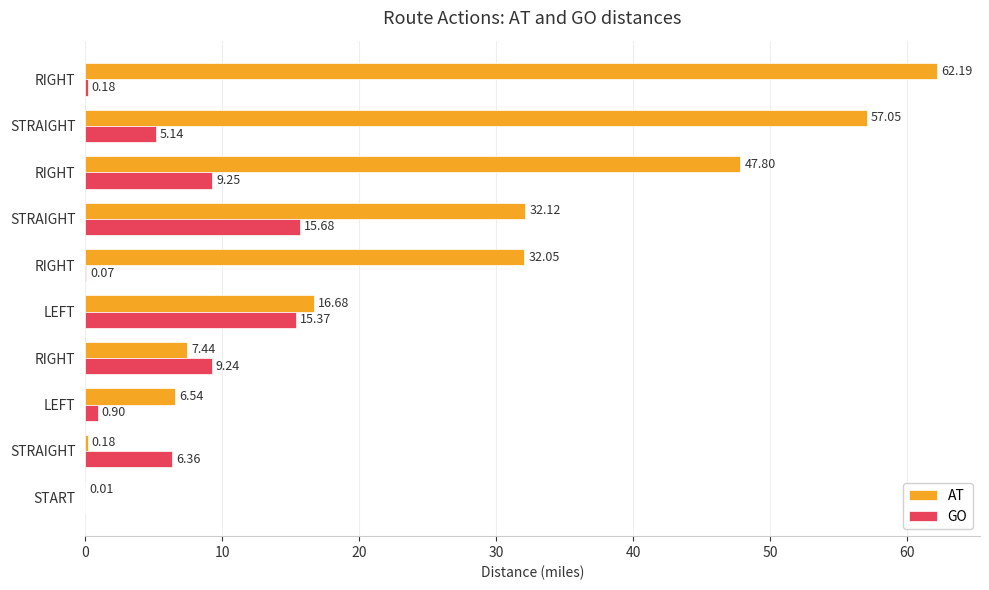

What is the value of the AT bar at the 8th from the left?

47.8